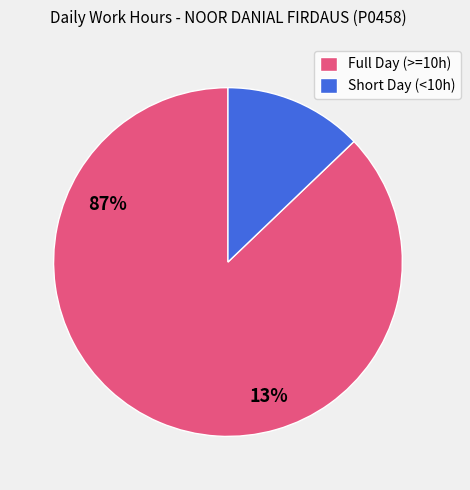

What is the ratio of the value at Full Day (>=10h) to the value at Short Day (<10h)?

6.8